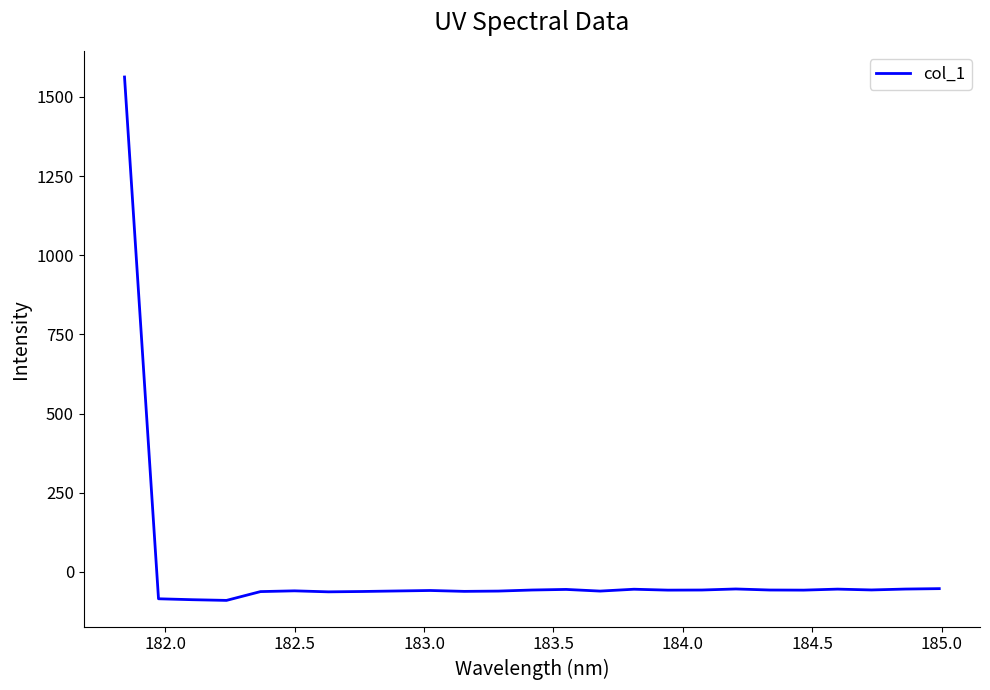

What is the difference between the maximum and minimum values?

1652.4